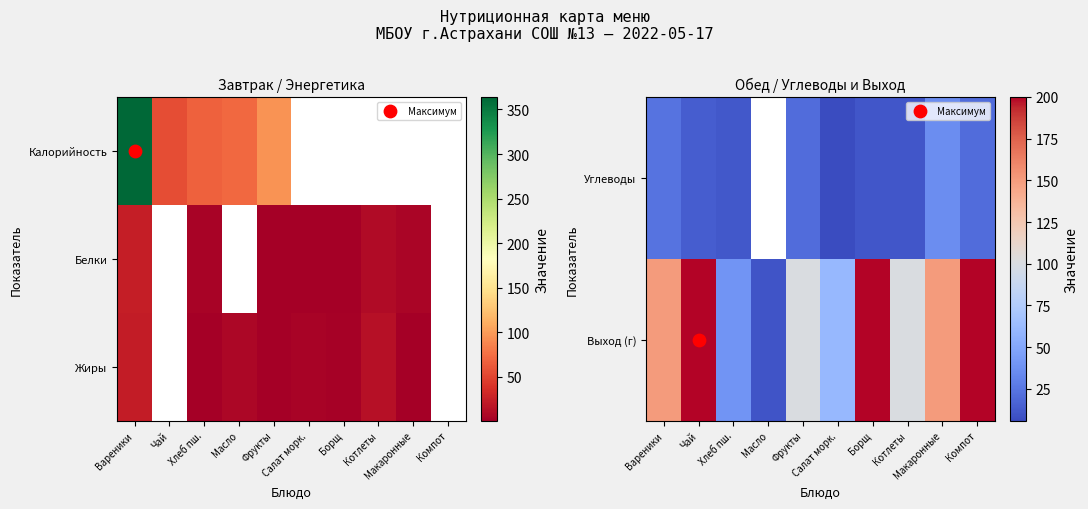

Which has a higher value, Масло or Борщ?

Борщ